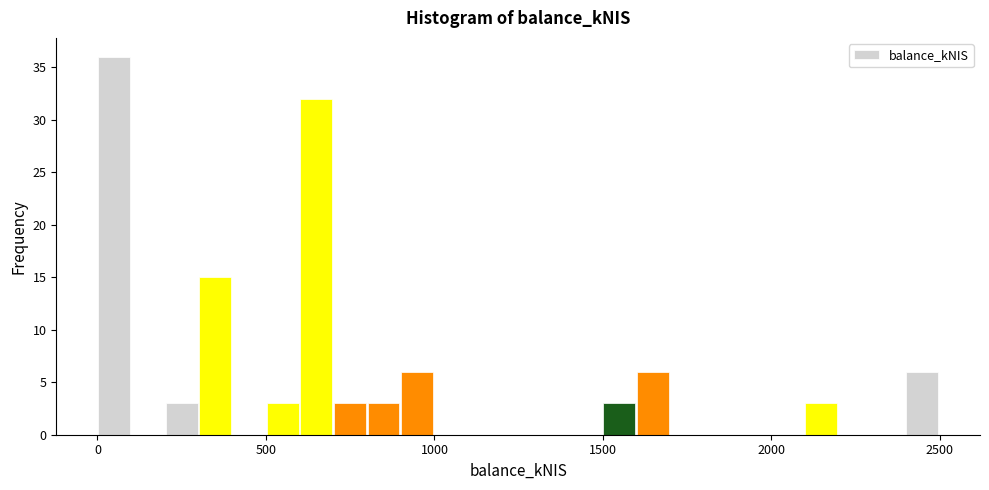

Around what value on the x-axis is the tallest bar? Give the approximate position of its centre, as read against the axis.

50